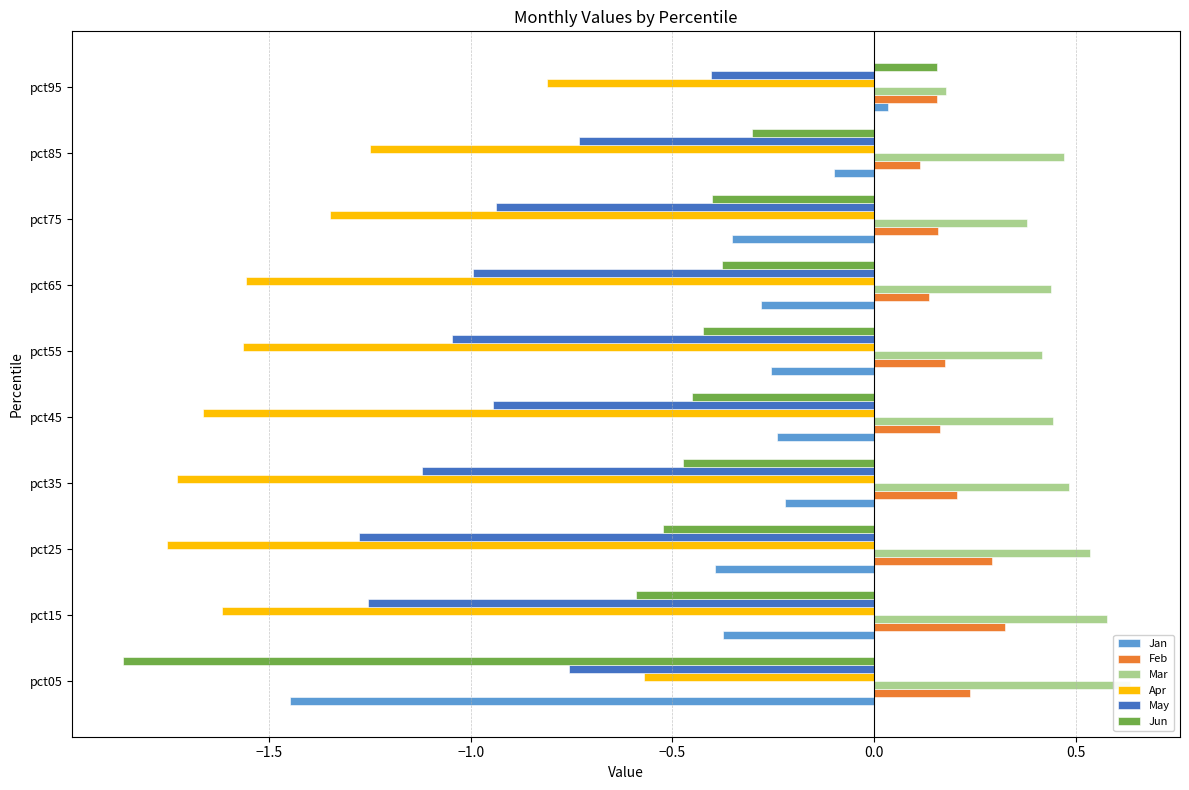

What is the minimum value shown in the chart?

-1.9